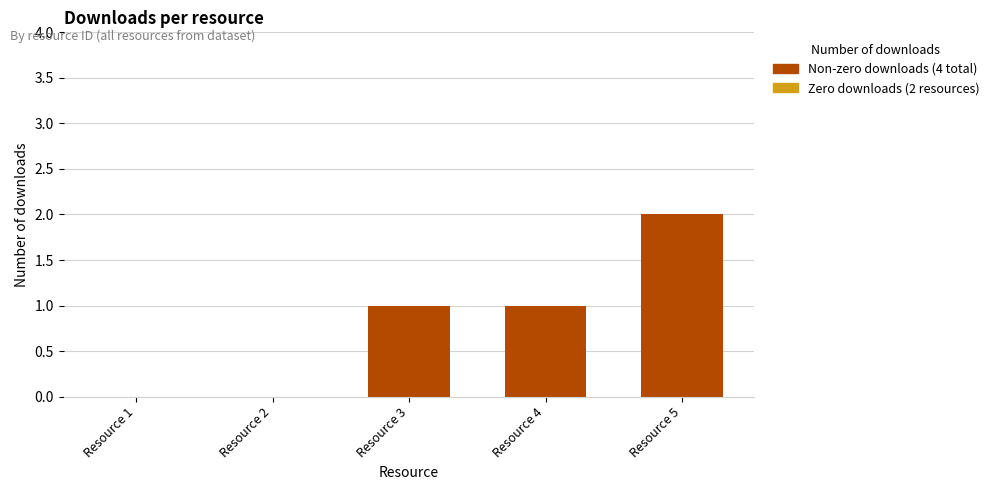

Are the bars horizontal?

No